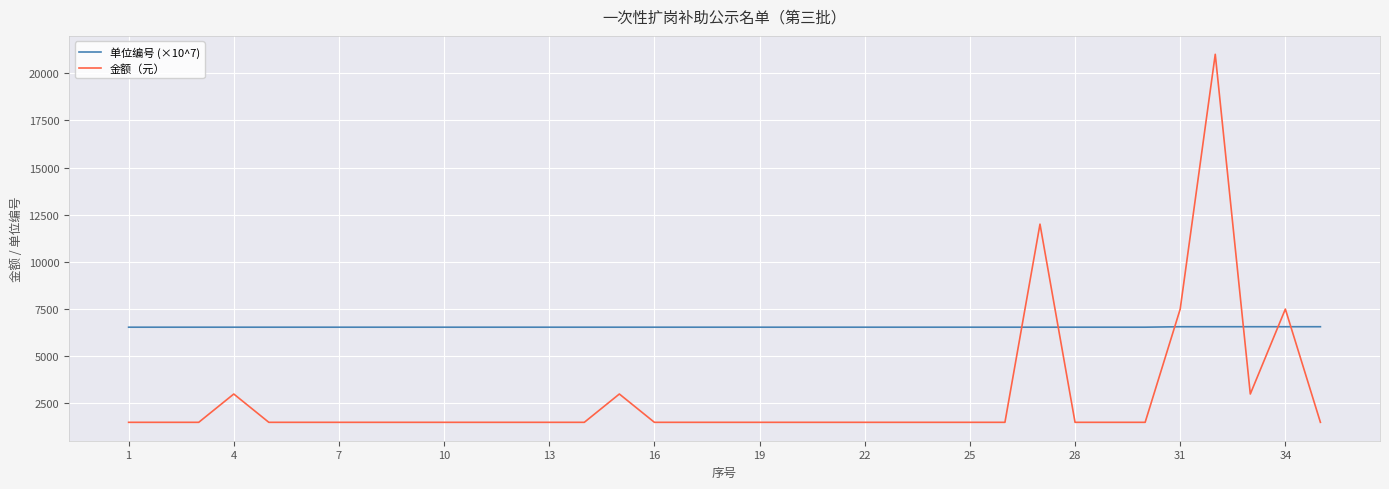

How many intersections are there between 单位编号 (×10^7) and 金额（元）?

6